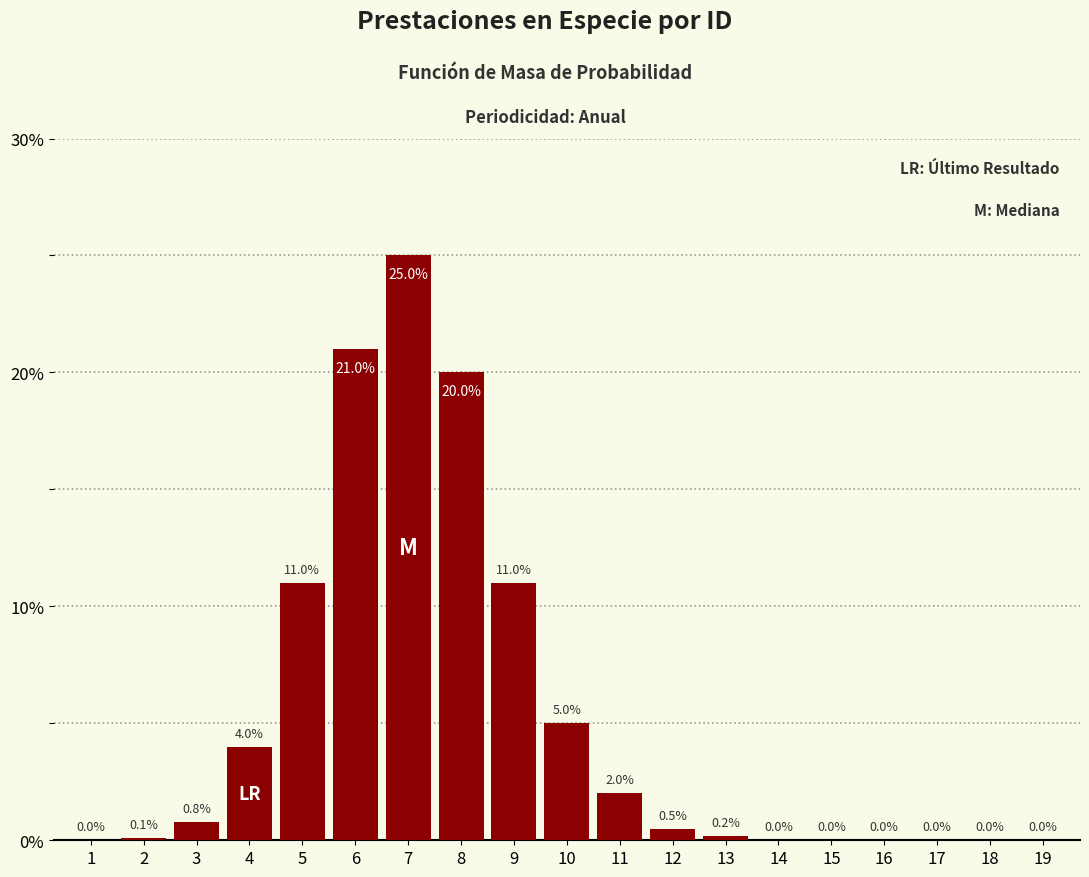

Reading left to right, transcribe all the data shown in this chart.

1=0.0	2=0.1	3=0.8	4=4.0	5=11.0	6=21.0	7=25.0	8=20.0	9=11.0	10=5.0	11=2.0	12=0.5	13=0.2	14=0.0	15=0.0	16=0.0	17=0.0	18=0.0	19=0.0